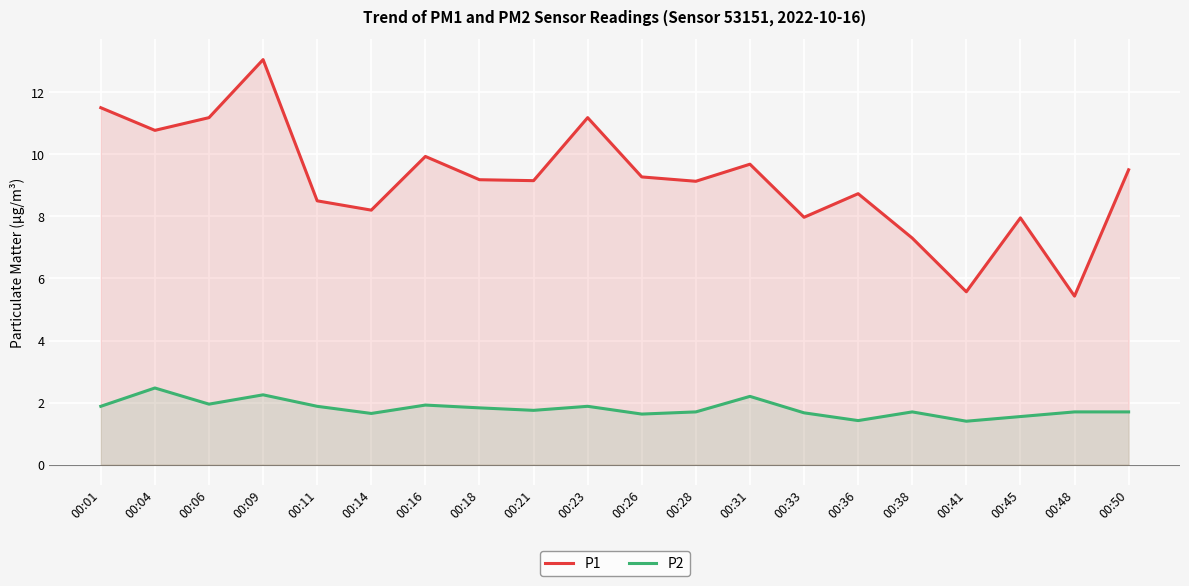

Rank the categories by P1 value from highest to lowest.

00:09, 00:01, 00:06, 00:23, 00:04, 00:16, 00:31, 00:50, 00:26, 00:18, 00:21, 00:28, 00:36, 00:11, 00:14, 00:33, 00:45, 00:38, 00:41, 00:48